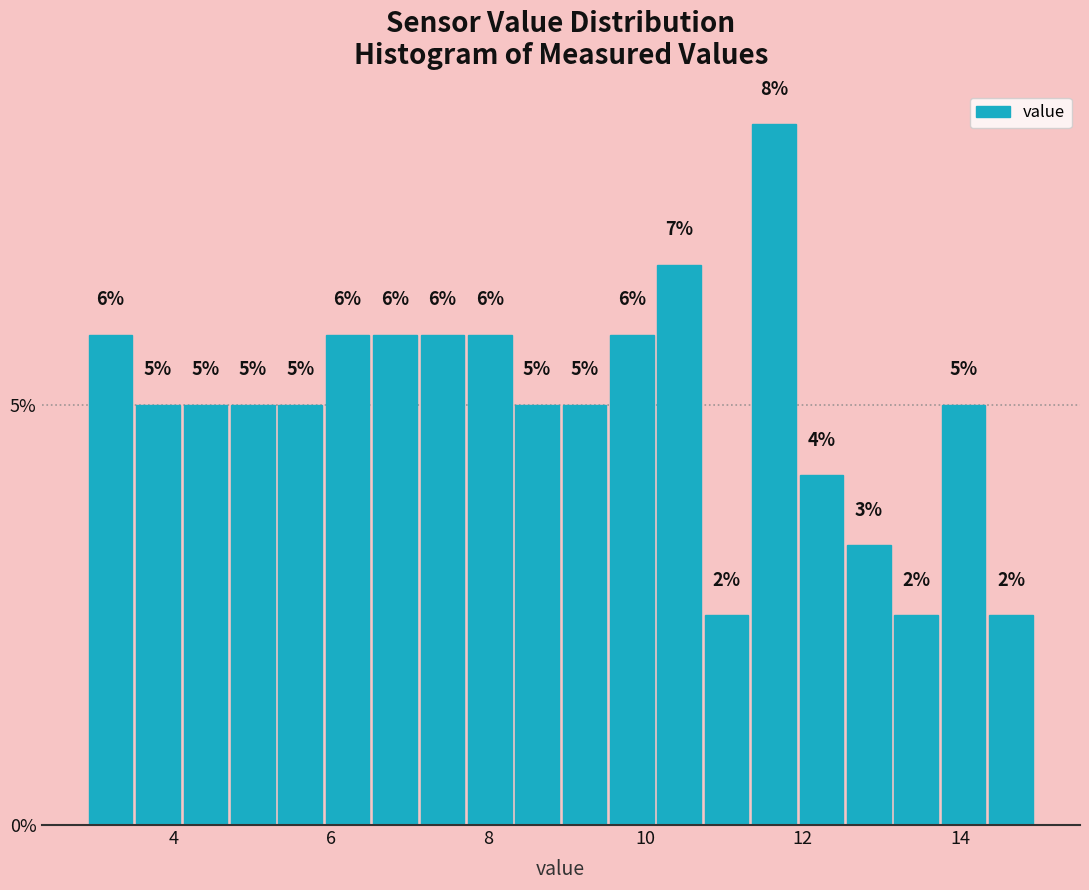

Around what value on the x-axis is the tallest bar? Give the approximate position of its centre, as read against the axis.

11.6